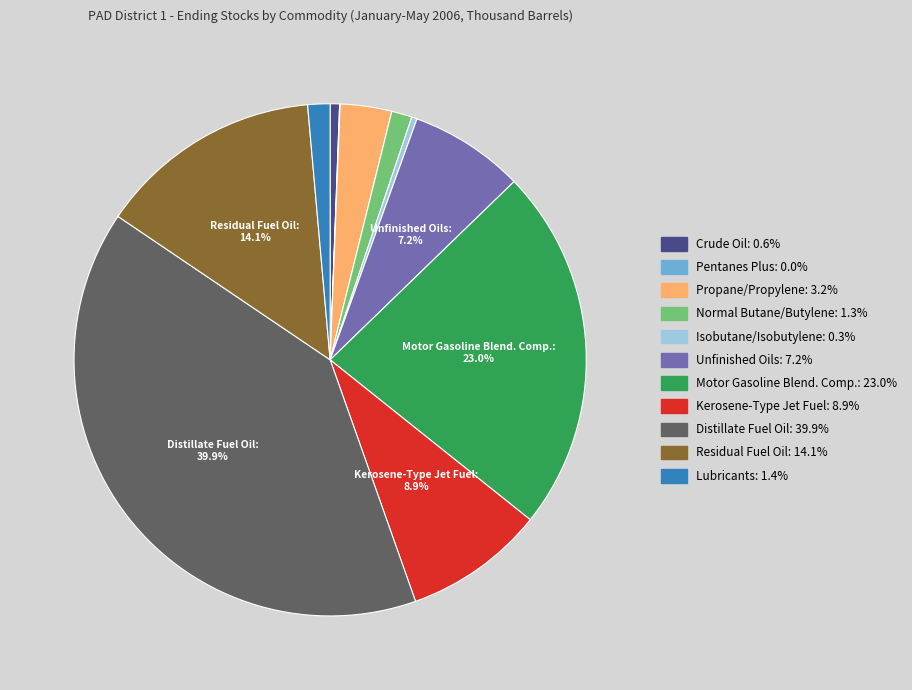

To the nearest percent, what is the difference between the Motor Gasoline Blend. Comp. and Residual Fuel Oil slice percentages?

9%